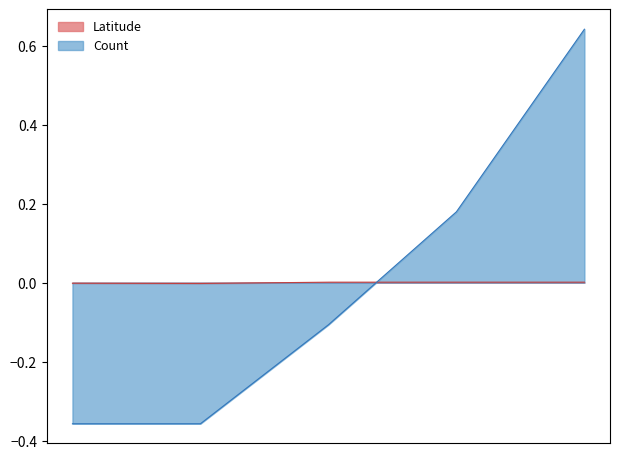

True or false: Count and Latitude intersect in this chart.

True